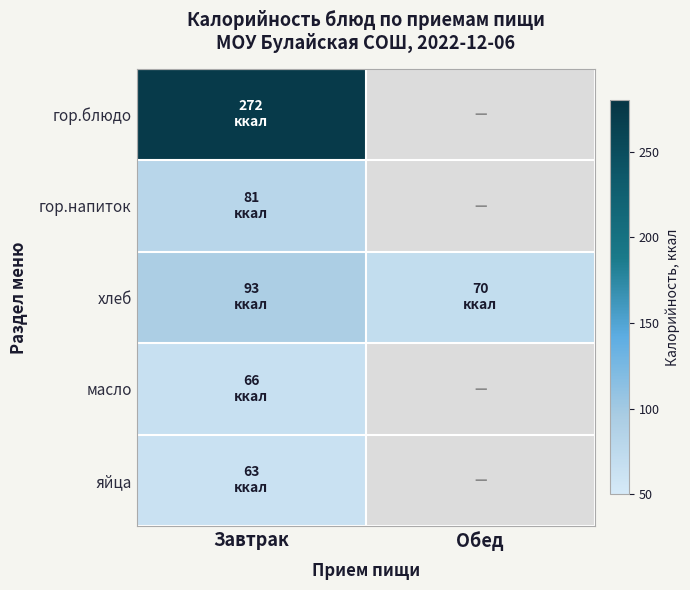

What is the minimum value shown in the chart?

63.0